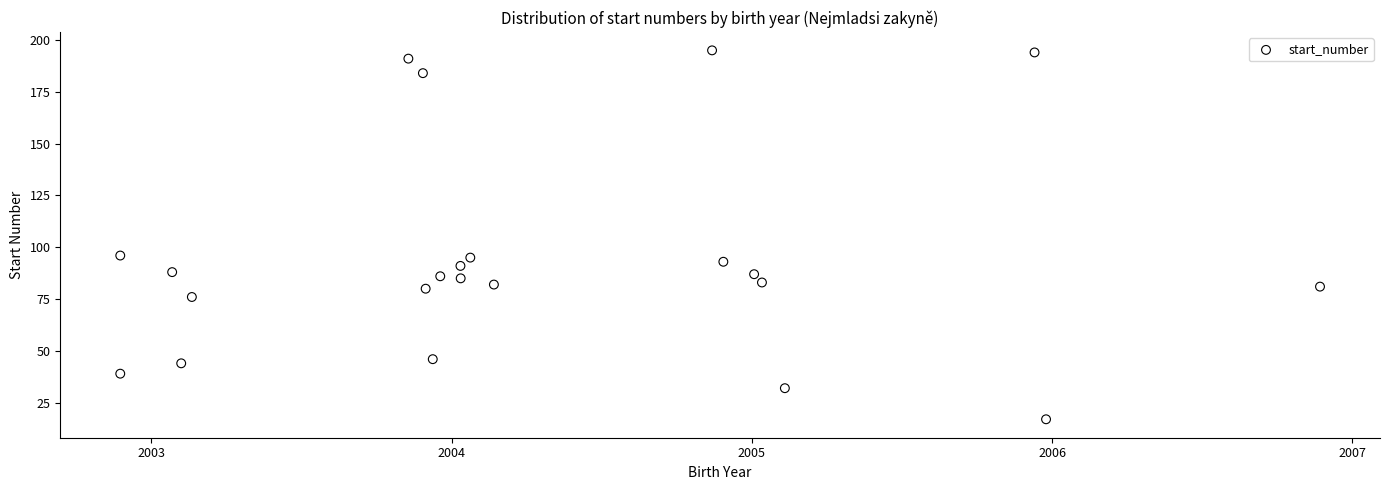

What is the range of Y values (max minus min)?

178